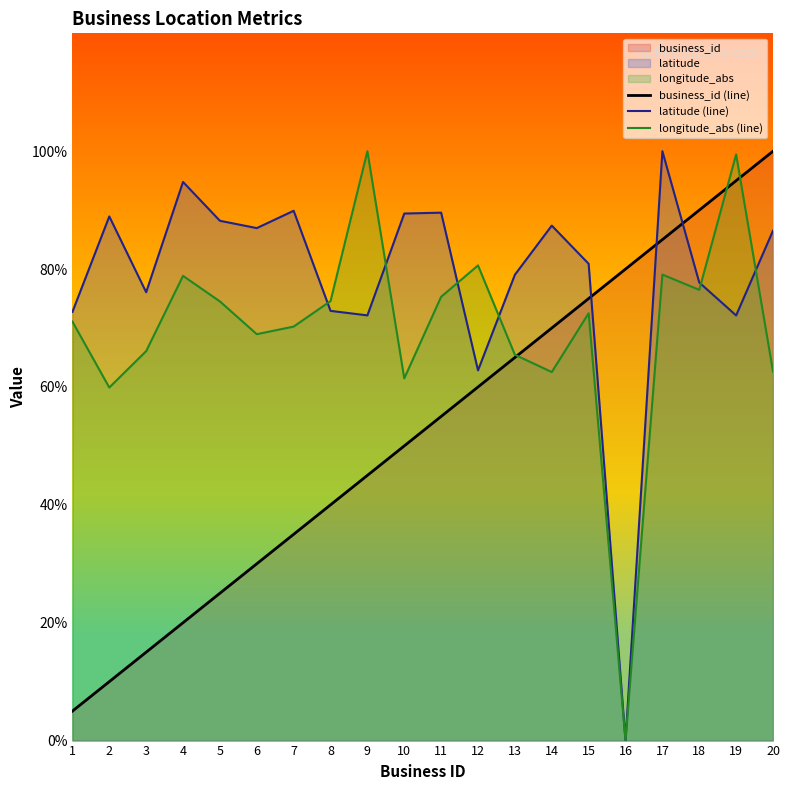

How many positive values does the longitude_abs (line) series have?

19